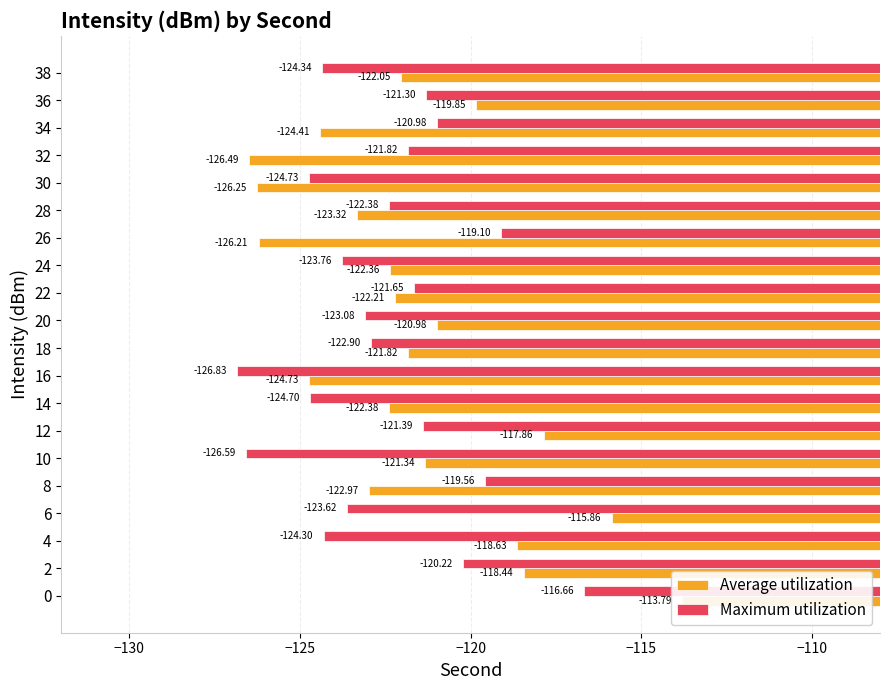

Is it true that Average utilization equals -182.7 at 18?

False